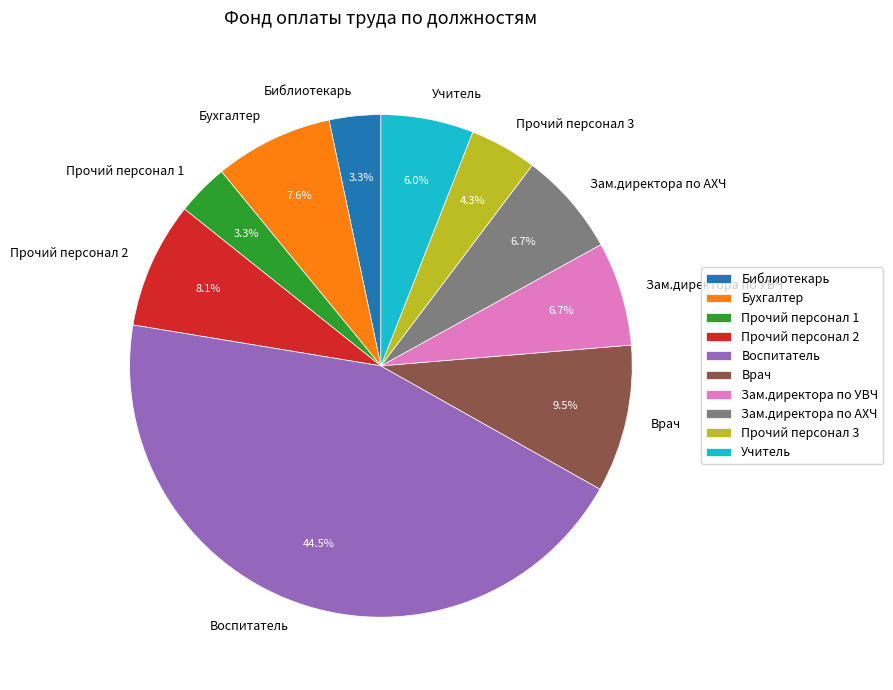

Does any single category account for the majority?

No